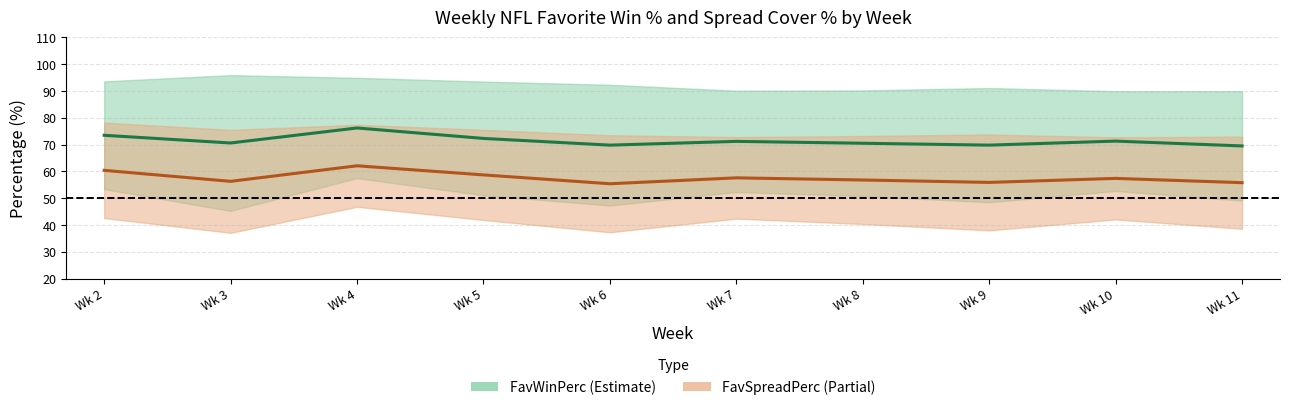

At which category does FavWinPerc reach its first local peak?

Wk 4